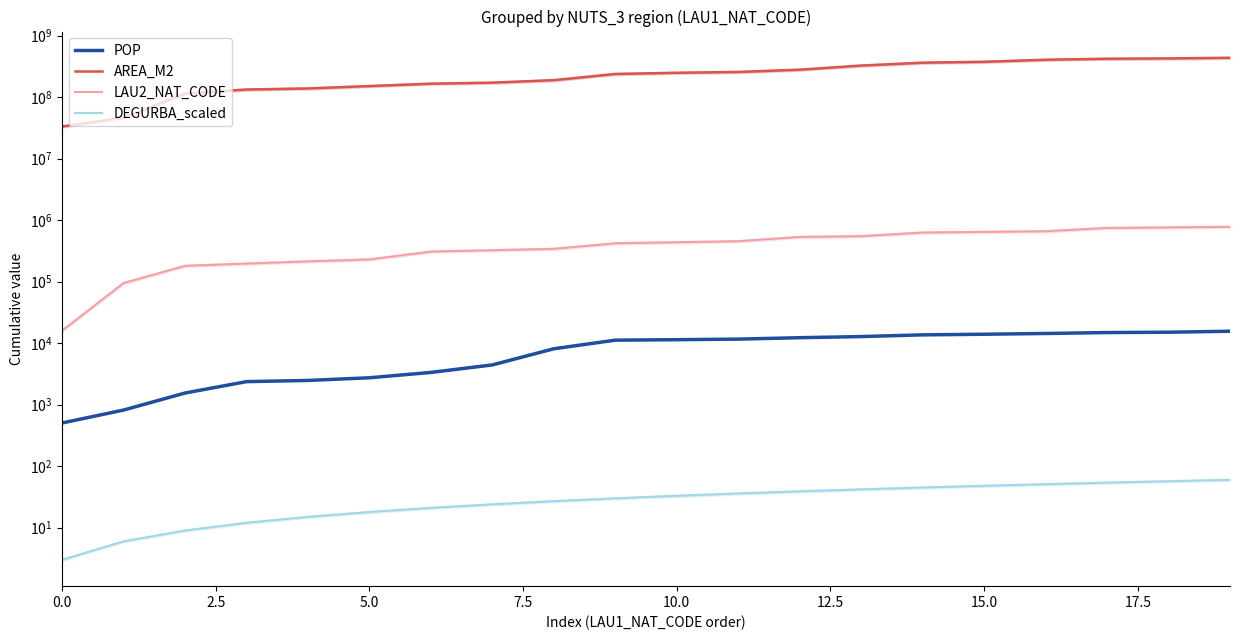

At how many categories does at least one series exceed 116143182?

17